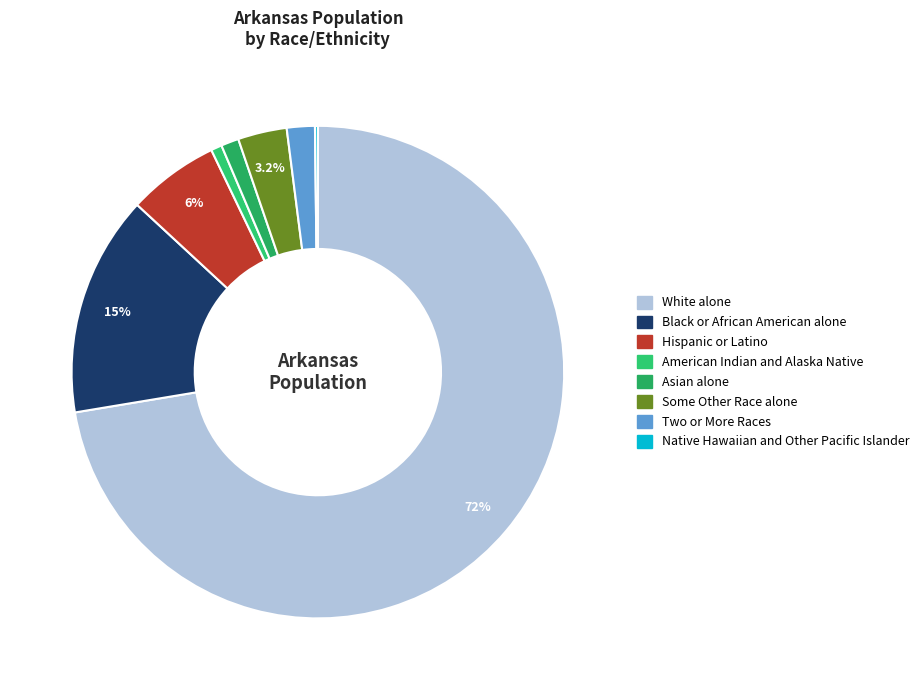

Is it true that Some Other Race alone is 12% of the pie?

False